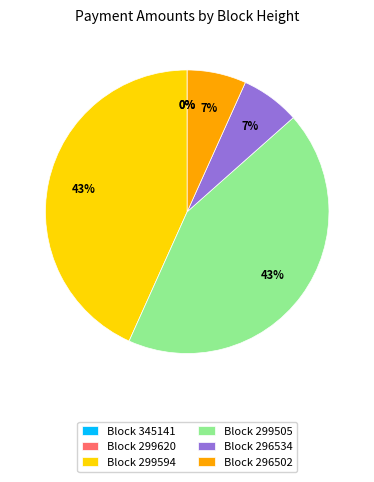

To the nearest percent, what percentage of the pie is Block 296534?

7%